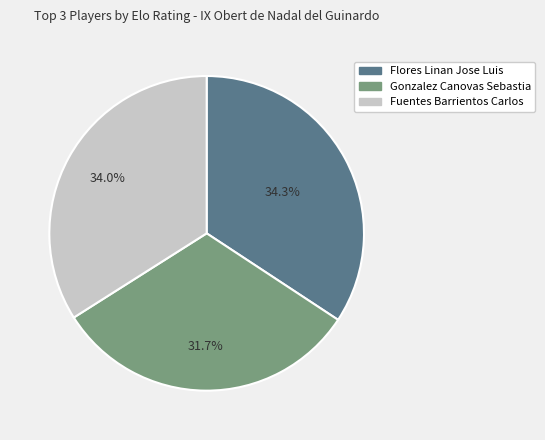

Is there any slice that represents more than half of the pie?

No